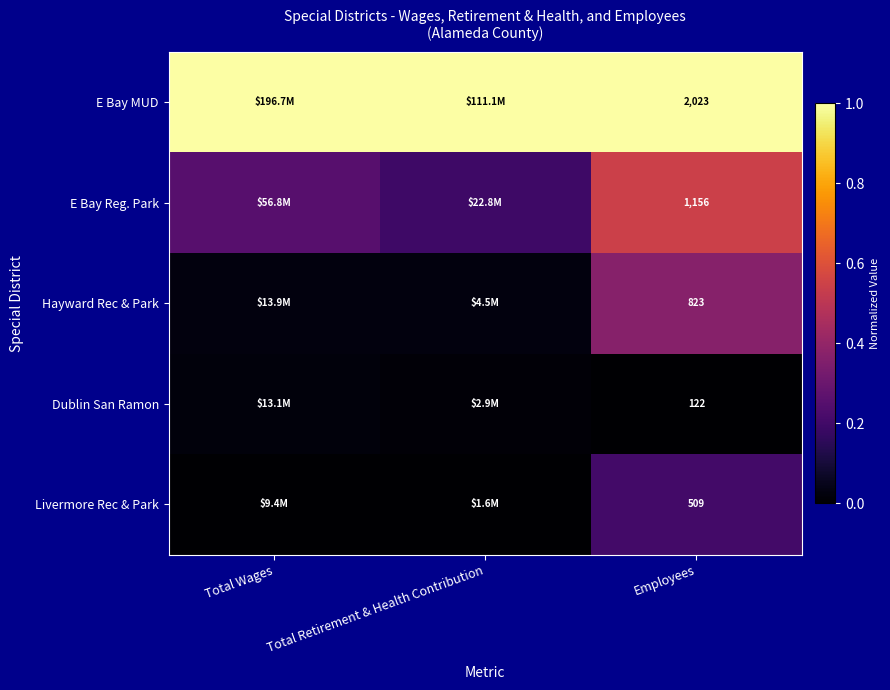

What is the total value across all series at Total Wages?

1.3